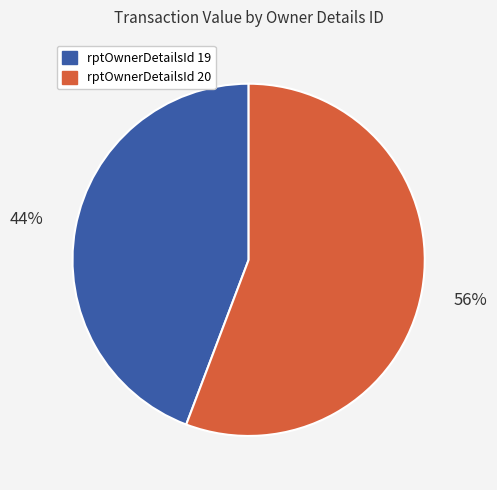

To the nearest percent, what is the difference between the largest and smallest slice percentages?

12%